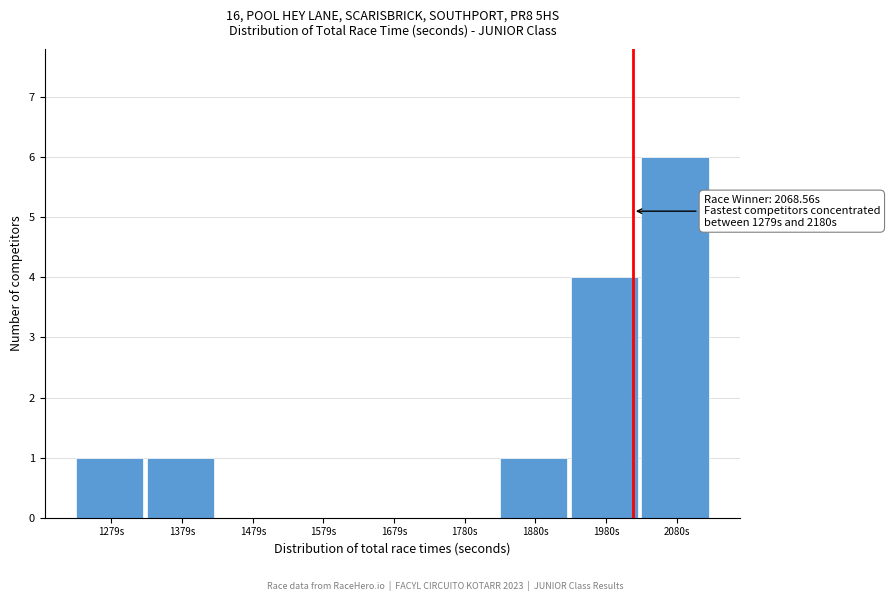

Reading left to right, what are all the values shown in this chart?

1279s=1	1379s=1	1479s=0	1579s=0	1679s=0	1780s=0	1880s=1	1980s=4	2080s=6